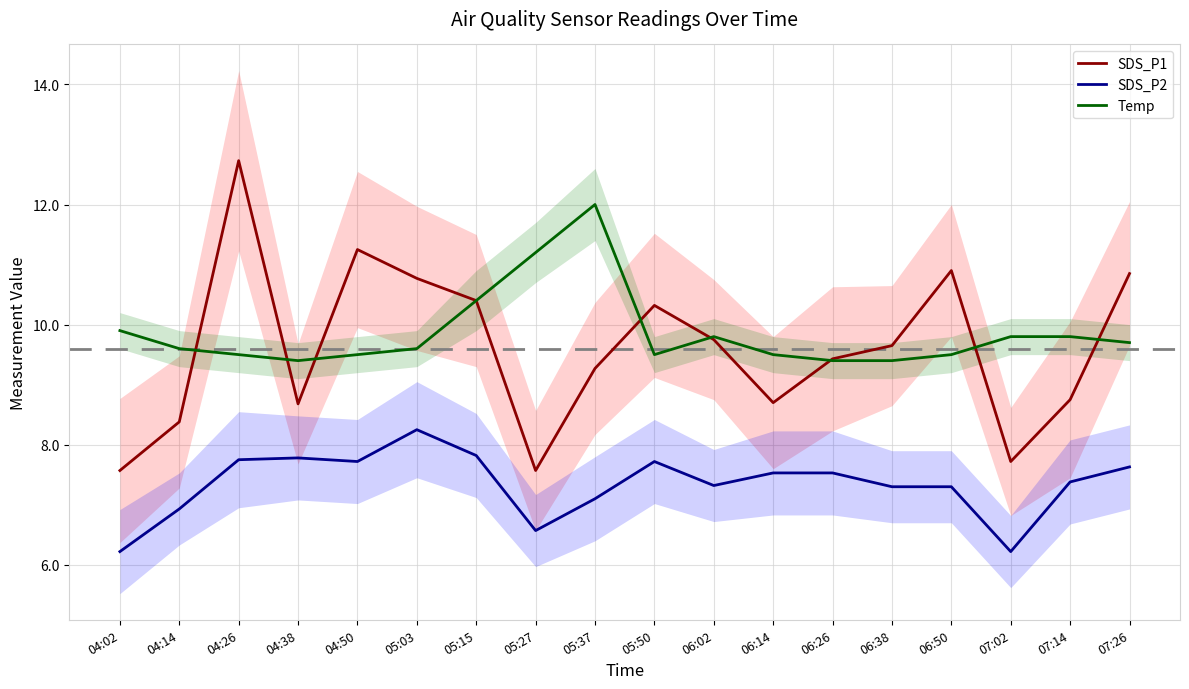

What value does the SDS_P2 series have at 04:14?

6.9